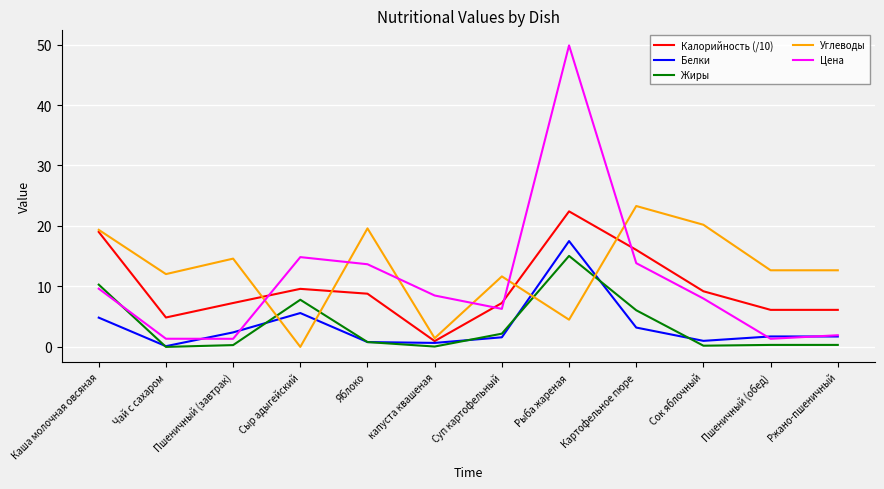

What is the total value across all series at Картофельное пюре?

62.5